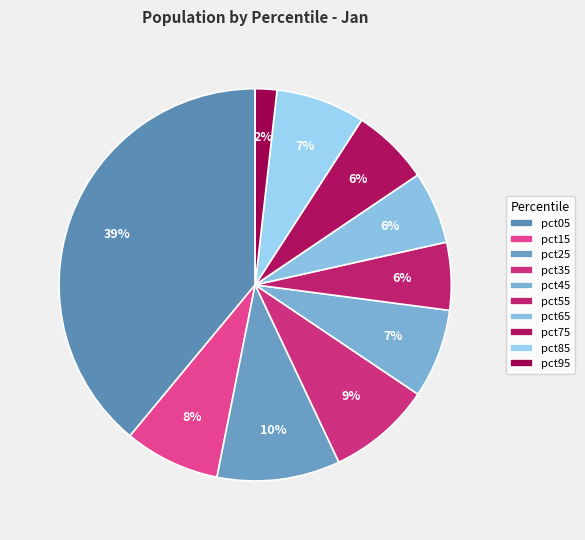

To the nearest percent, what is the combined percentage of pct95 and pct15?

10%